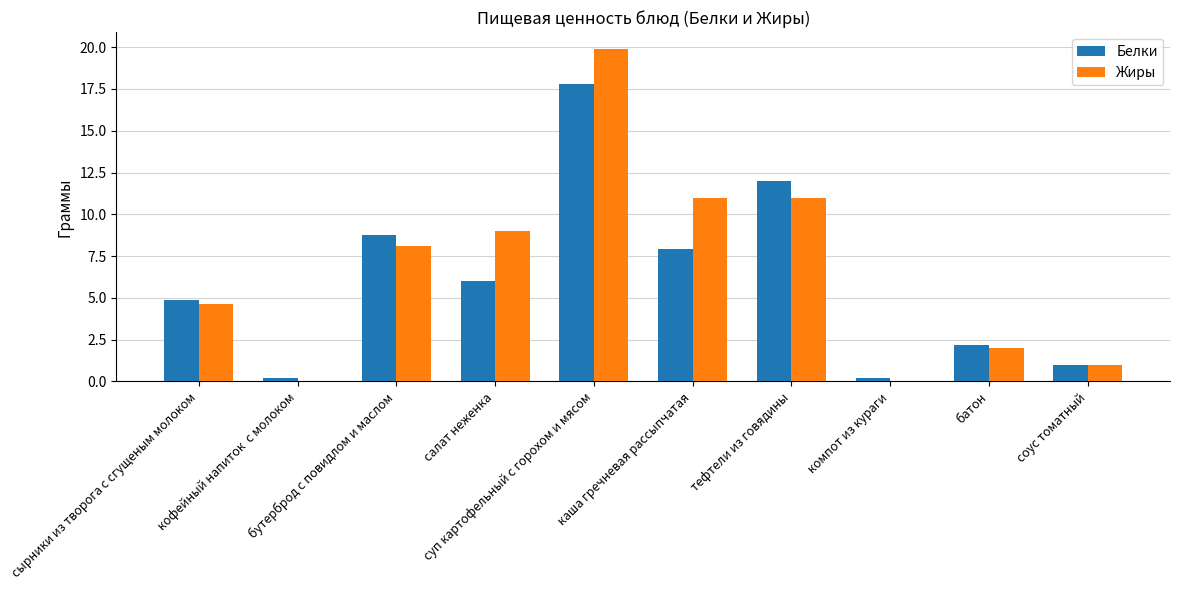

Reading left to right, what are all the values shown in this chart?

Белки: сырники из творога с сгущеным молоком=4.9	кофейный напиток  с молоком=0.2	бутерброд с повидлом и маслом=8.8	салат неженка=6.0	суп картофельный с горохом и мясом=17.8	каша гречневая рассыпчатая=7.9	тефтели из говядины=12.0	компот из кураги=0.2	батон=2.2	соус томатный=1.0
Жиры: сырники из творога с сгущеным молоком=4.7	кофейный напиток  с молоком=0.1	бутерброд с повидлом и маслом=8.1	салат неженка=9.0	суп картофельный с горохом и мясом=19.9	каша гречневая рассыпчатая=11.0	тефтели из говядины=11.0	компот из кураги=0.1	батон=2.0	соус томатный=1.0